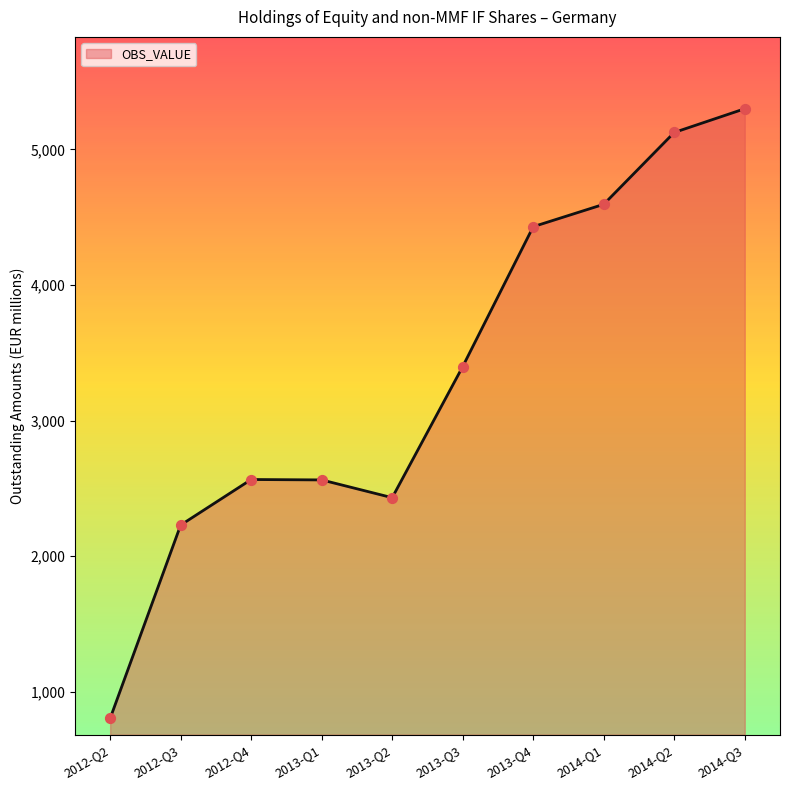

What is the ratio of the value at 2014-Q1 to the value at 2014-Q2?

0.9